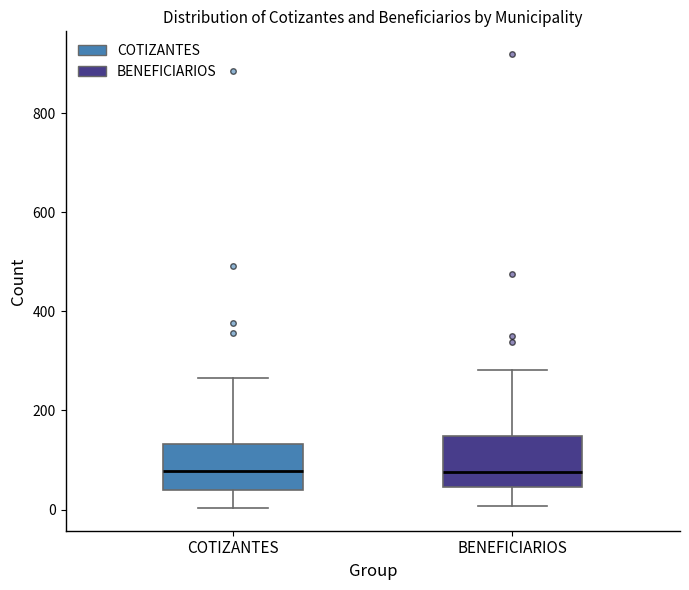

Where is the lower edge of the box for COTIZANTES on the y-axis? The values are not printed on the chart, so give them approximately, as read against the axis.

40